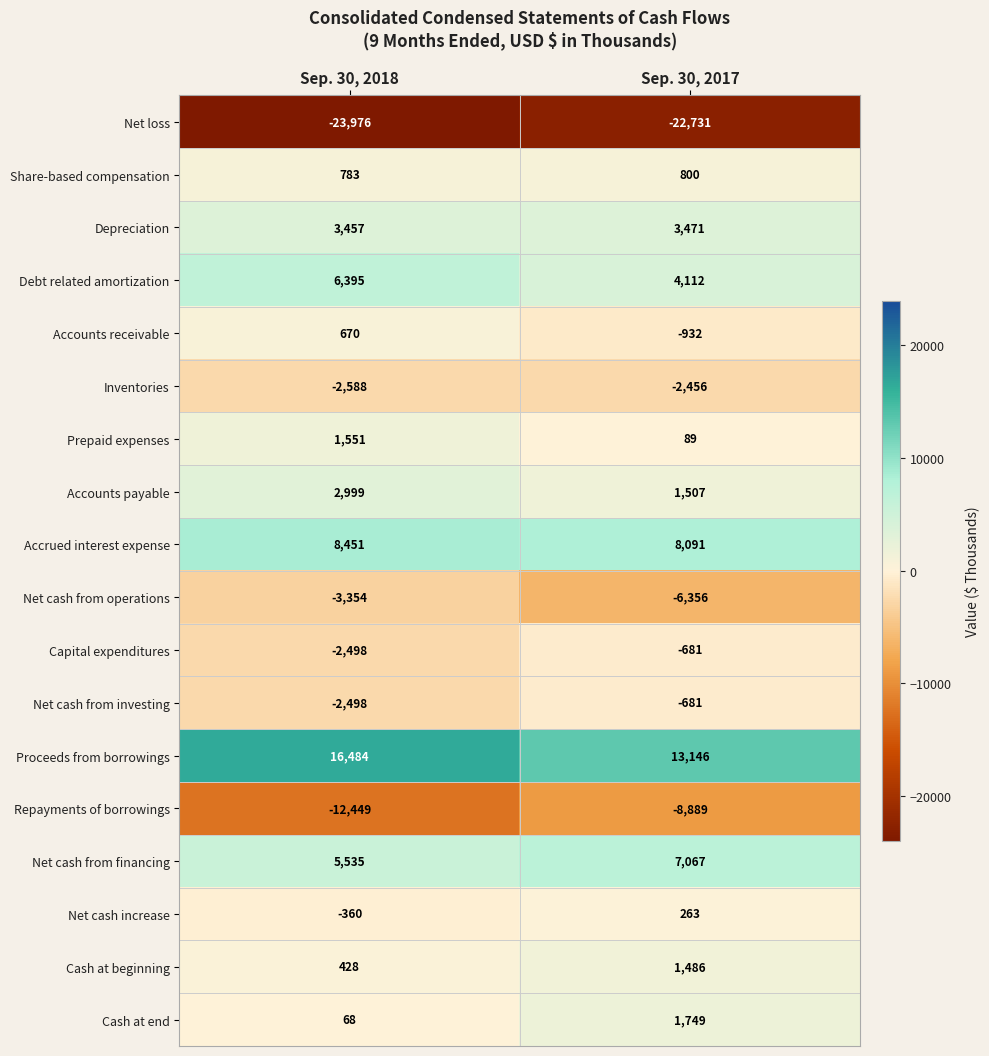

List the labels in order of Net cash from investing value, largest first.

Sep. 30, 2017, Sep. 30, 2018